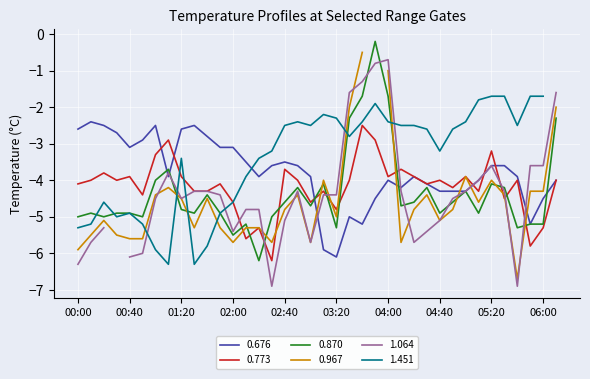

Does the chart display data point markers on the line(s)?

No